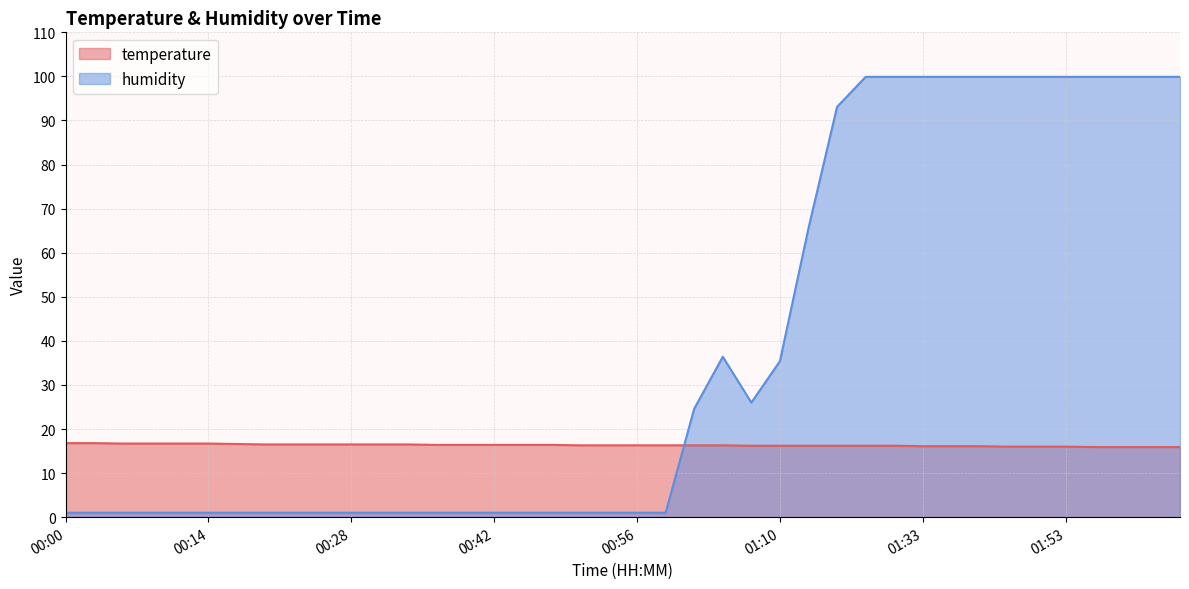

Reading left to right, what are all the values shown in this chart?

temperature: 16.8	16.8	16.7	16.7	16.7	16.7	16.6	16.5	16.5	16.5	16.5	16.5	16.5	16.4	16.4	16.4	16.4	16.4	16.3	16.3	16.3	16.3	16.3	16.3	16.2	16.2	16.2	16.2	16.2	16.2	16.1	16.1	16.1	16.0	16.0	16.0	15.9	15.9	15.9	15.9
humidity: 1.0	1.0	1.0	1.0	1.0	1.0	1.0	1.0	1.0	1.0	1.0	1.0	1.0	1.0	1.0	1.0	1.0	1.0	1.0	1.0	1.0	1.0	24.6	36.4	26.0	35.4	65.6	93.1	99.9	99.9	99.9	99.9	99.9	99.9	99.9	99.9	99.9	99.9	99.9	99.9